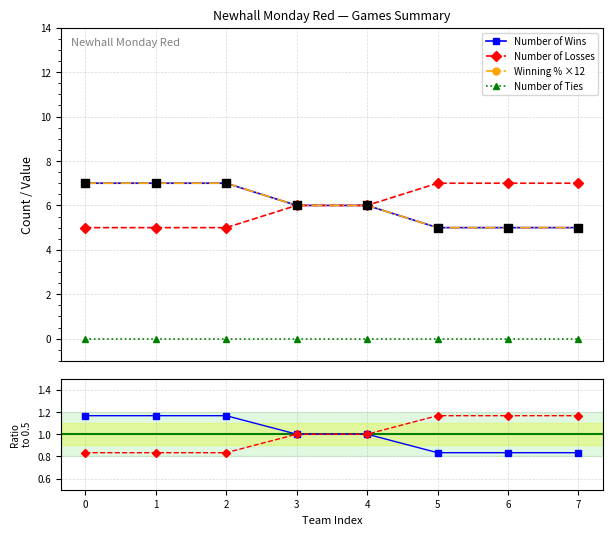

Which series has the largest Y range (max minus min)?

Number of Wins